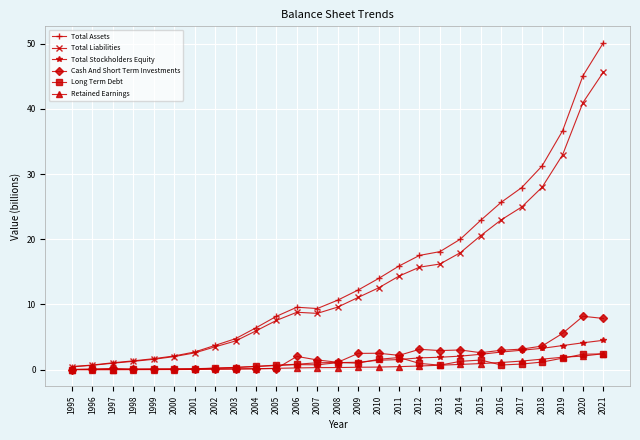

Is the value of Cash And Short Term Investments at 2021 greater than the value of Total Liabilities at 2004?

Yes